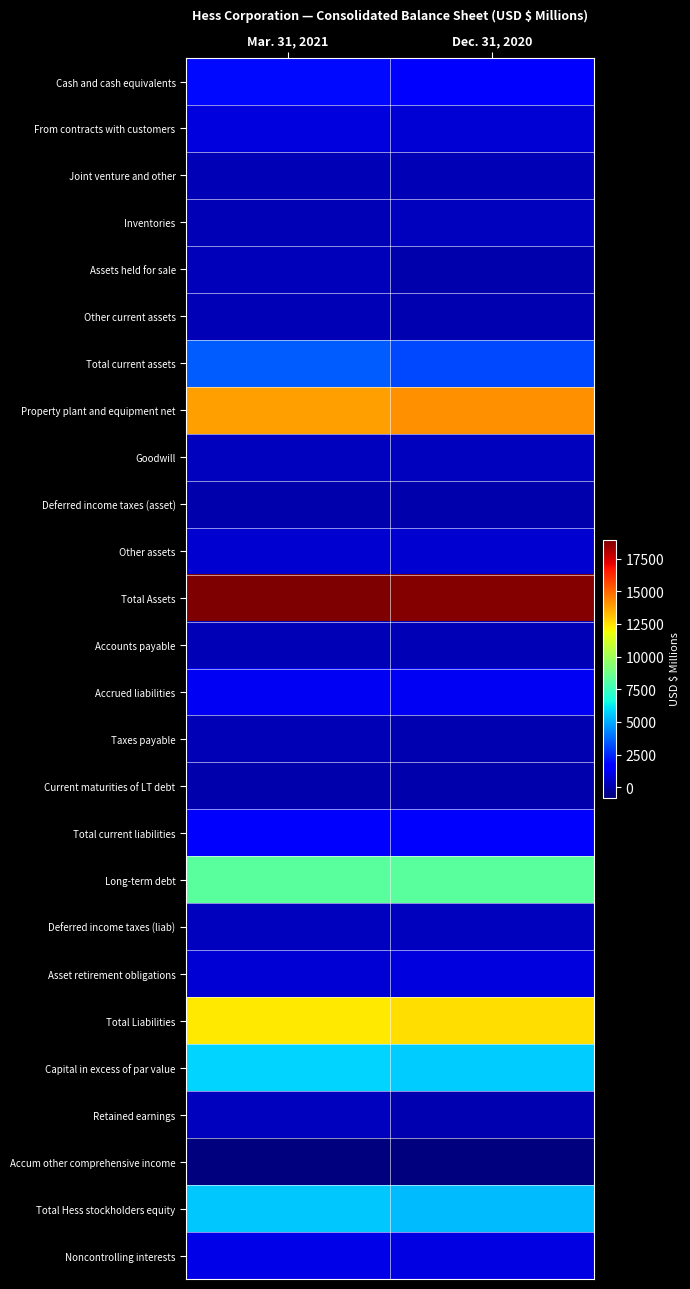

At which category does the chart reach its minimum across all series?

Mar. 31, 2021